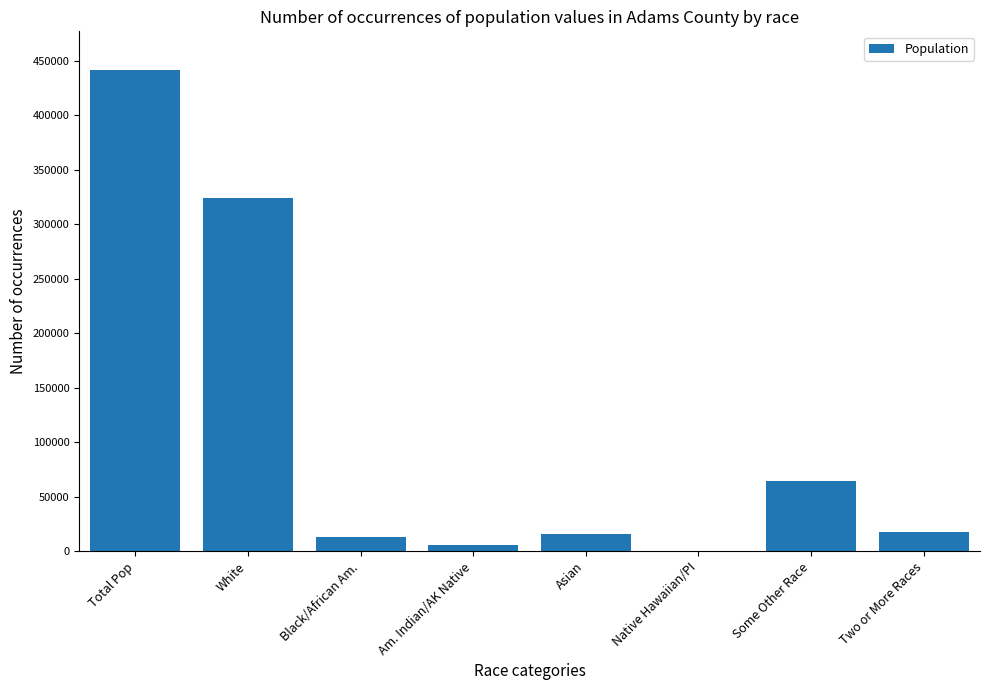

The value at Two or More Races is 17504. True or false?

True